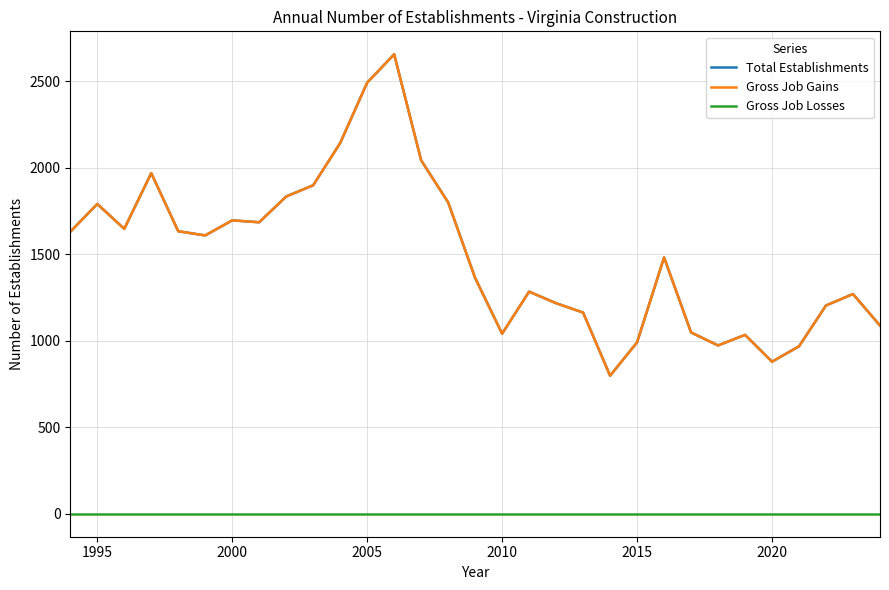

True or false: Gross Job Gains and Total Establishments intersect in this chart.

False